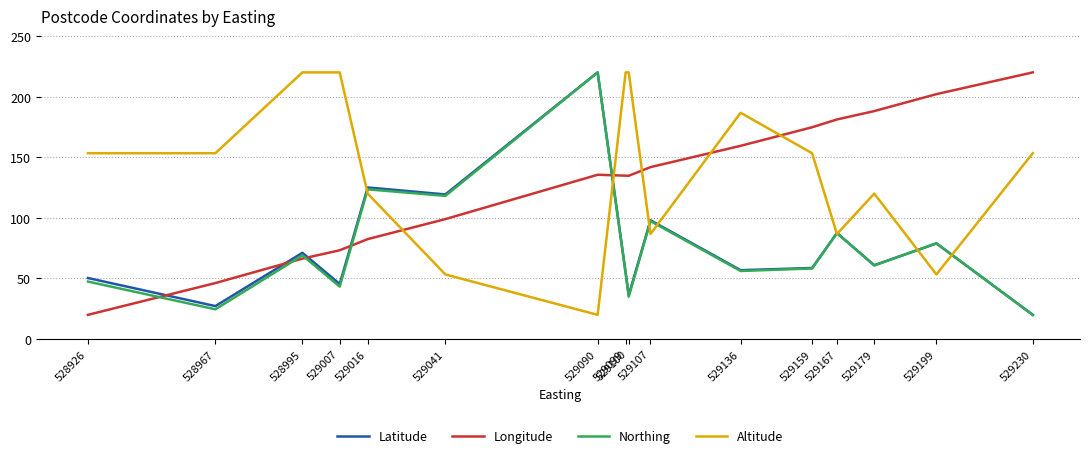

Does the chart have visible grid lines?

Yes